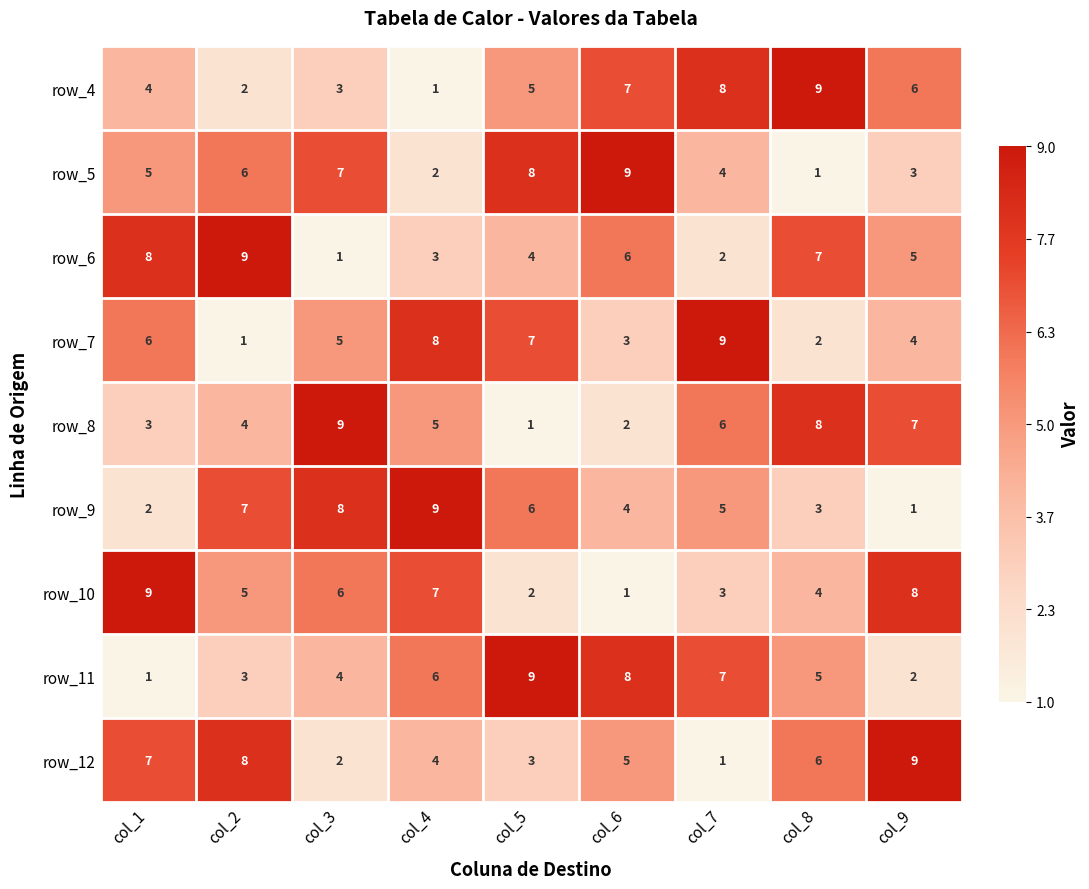

The value of row_9 at col_5 is 6. True or false?

True